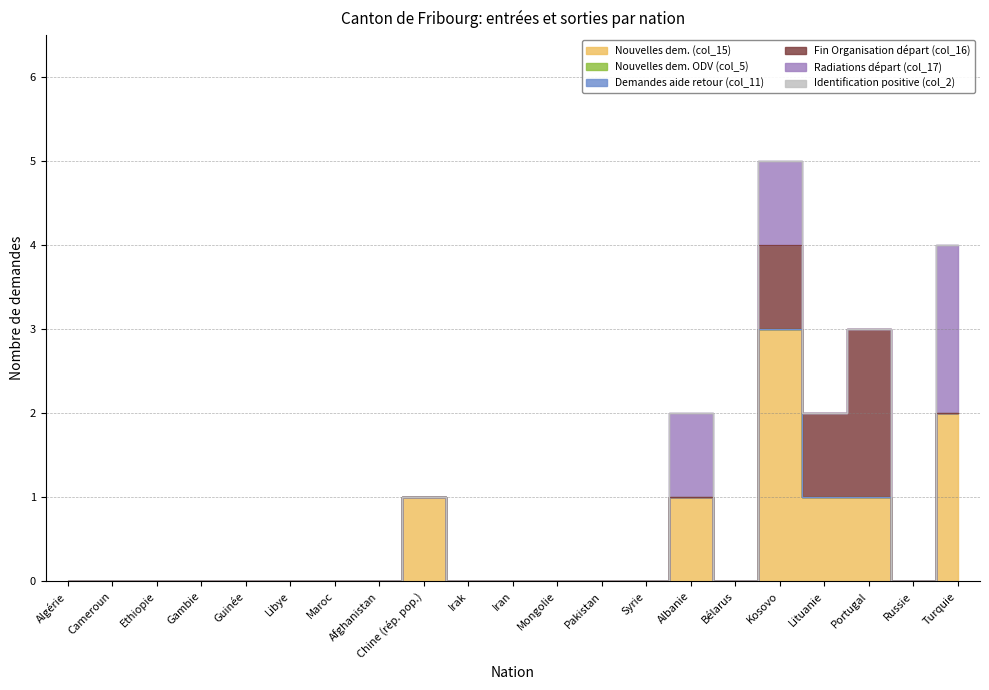

Rank the categories by Nouvelles dem. (col_15) value from highest to lowest.

Kosovo, Turquie, Chine (rép. pop.), Albanie, Lituanie, Portugal, Algérie, Cameroun, Ethiopie, Gambie, Guinée, Libye, Maroc, Afghanistan, Irak, Iran, Mongolie, Pakistan, Syrie, Bélarus, Russie